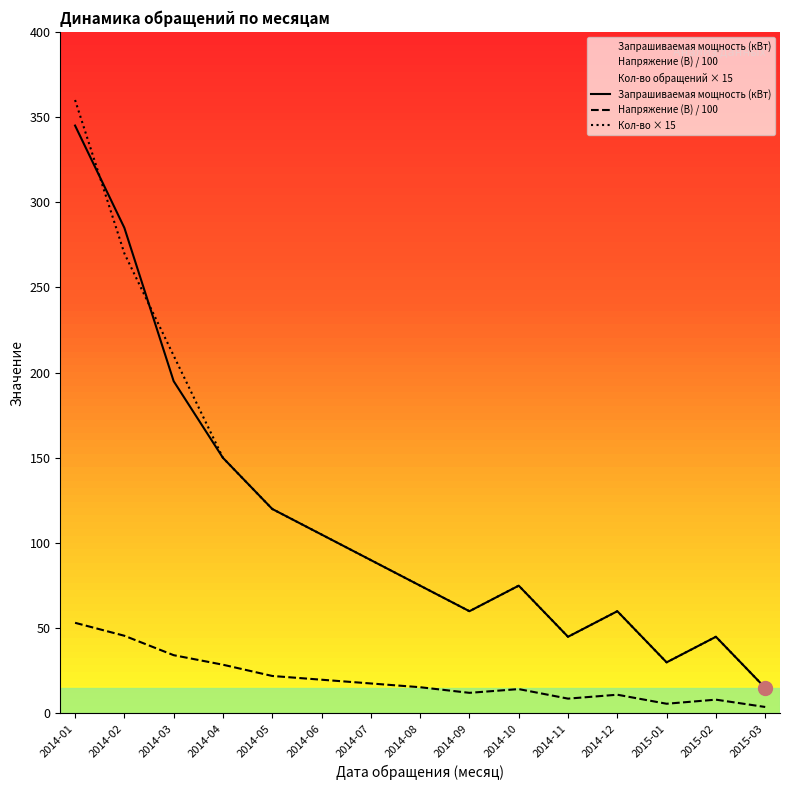

Which label corresponds to the largest value in the chart?

2014-01